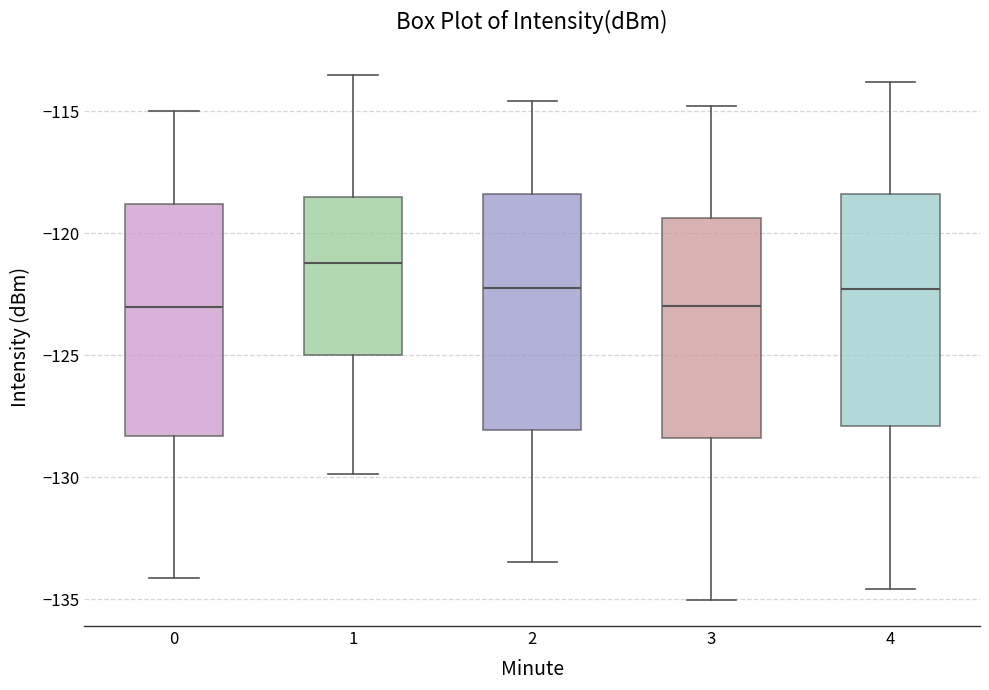

Where does the median line of the box at x = 1 sit on the y-axis? The values are not printed on the chart, so give them approximately, as read against the axis.

-121.0